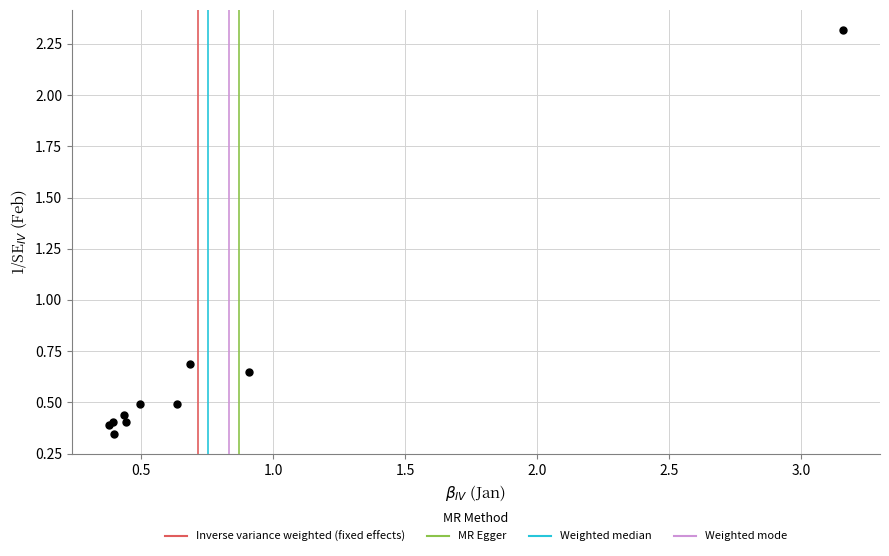

What Y value in the scatter plot is closest to 1?

0.7